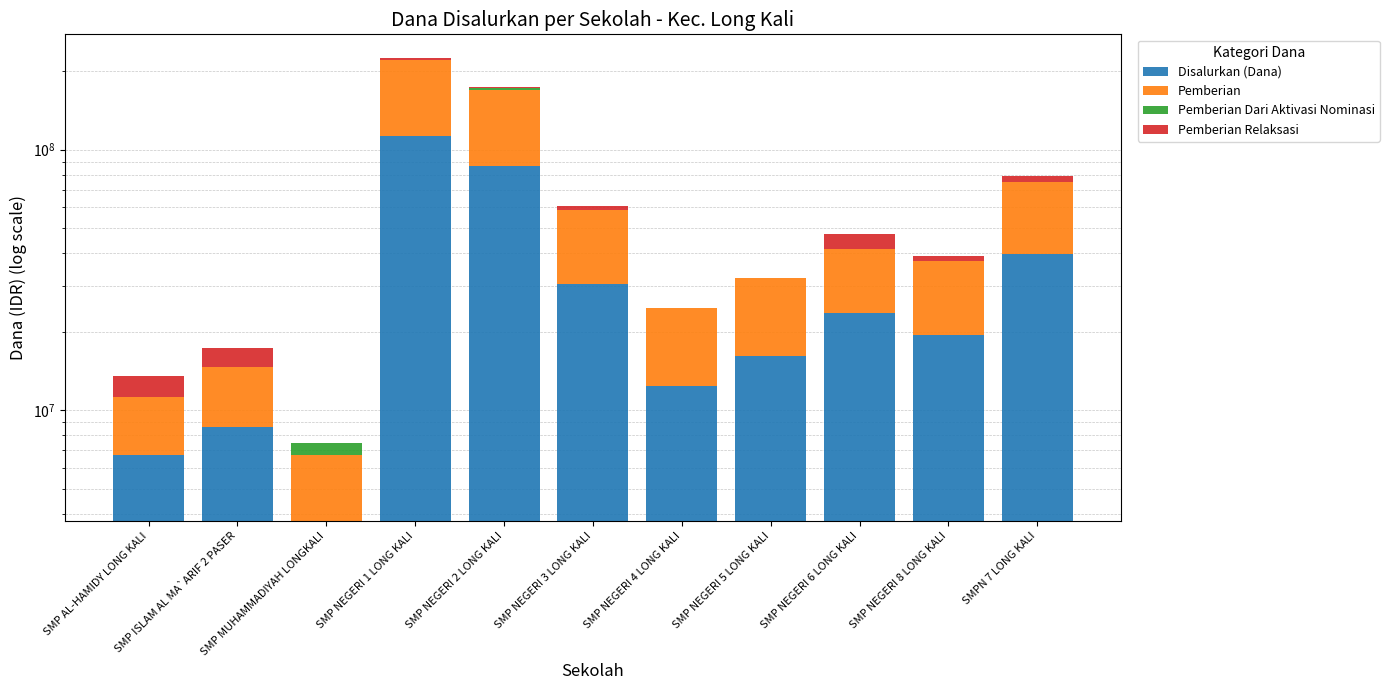

How many series are shown in this chart?

4